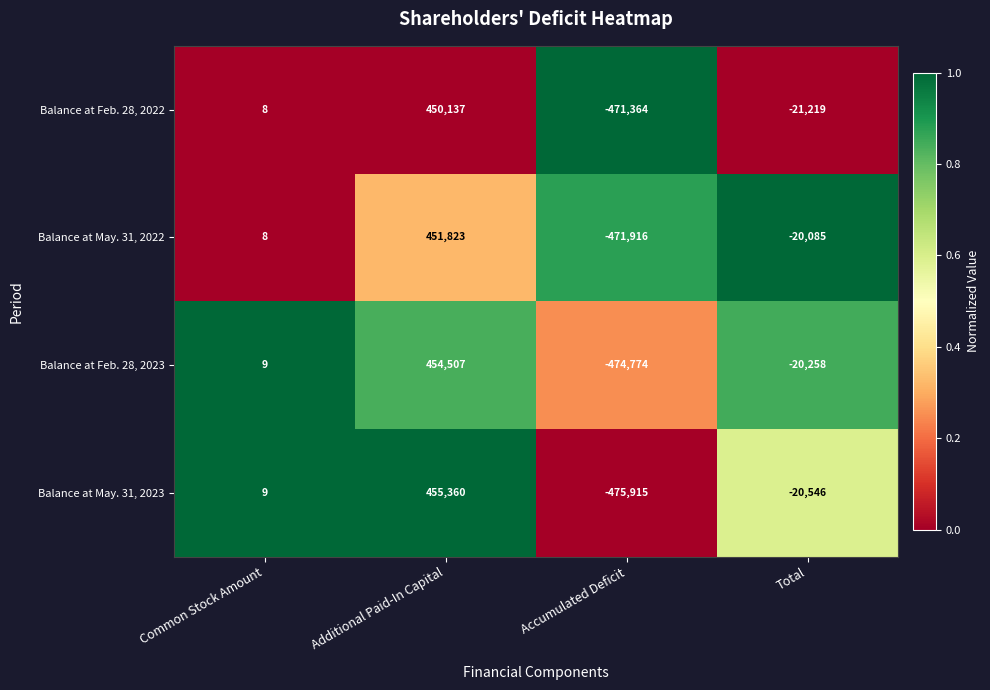

At how many categories does at least one series exceed 0?

2